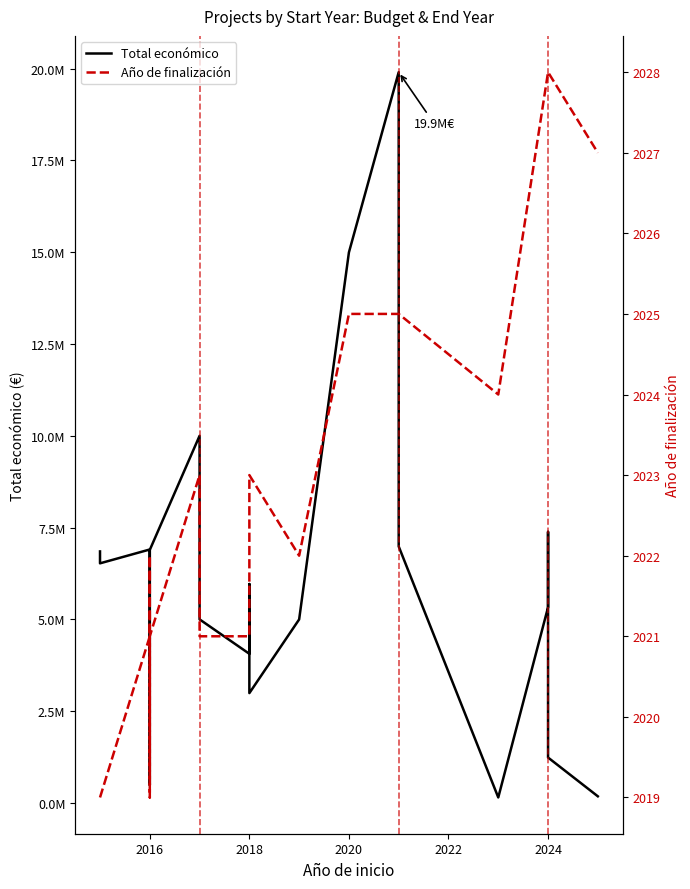

True or false: Total económico and Año de finalización intersect in this chart.

False